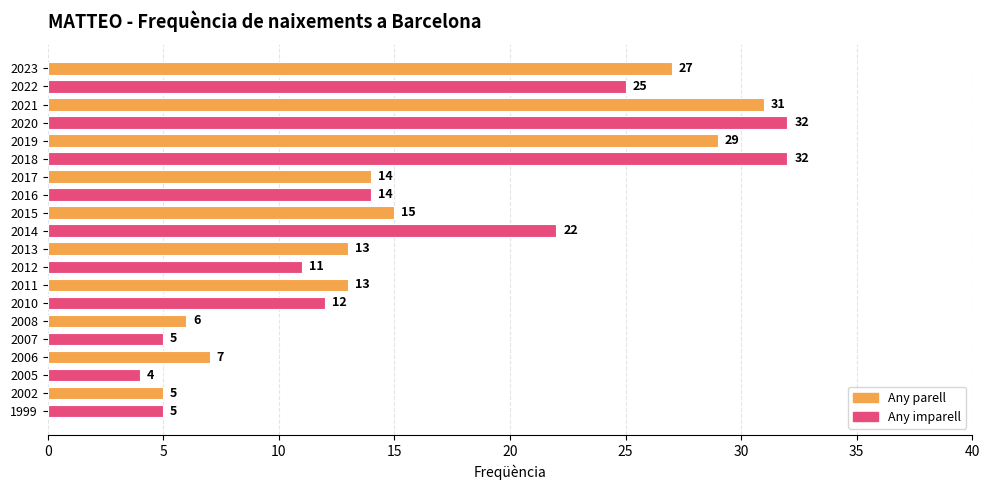

Reading bottom to top, list all the values displayed in this chart.

5	5	4	7	5	6	12	13	11	13	22	15	14	14	32	29	32	31	25	27